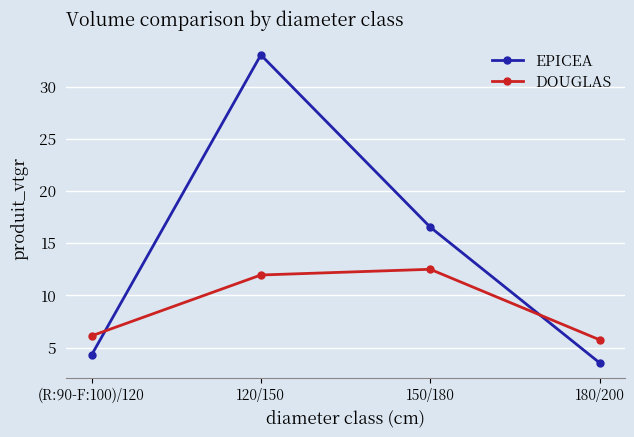

Which series ends up on top after the final intersection of DOUGLAS and EPICEA?

DOUGLAS